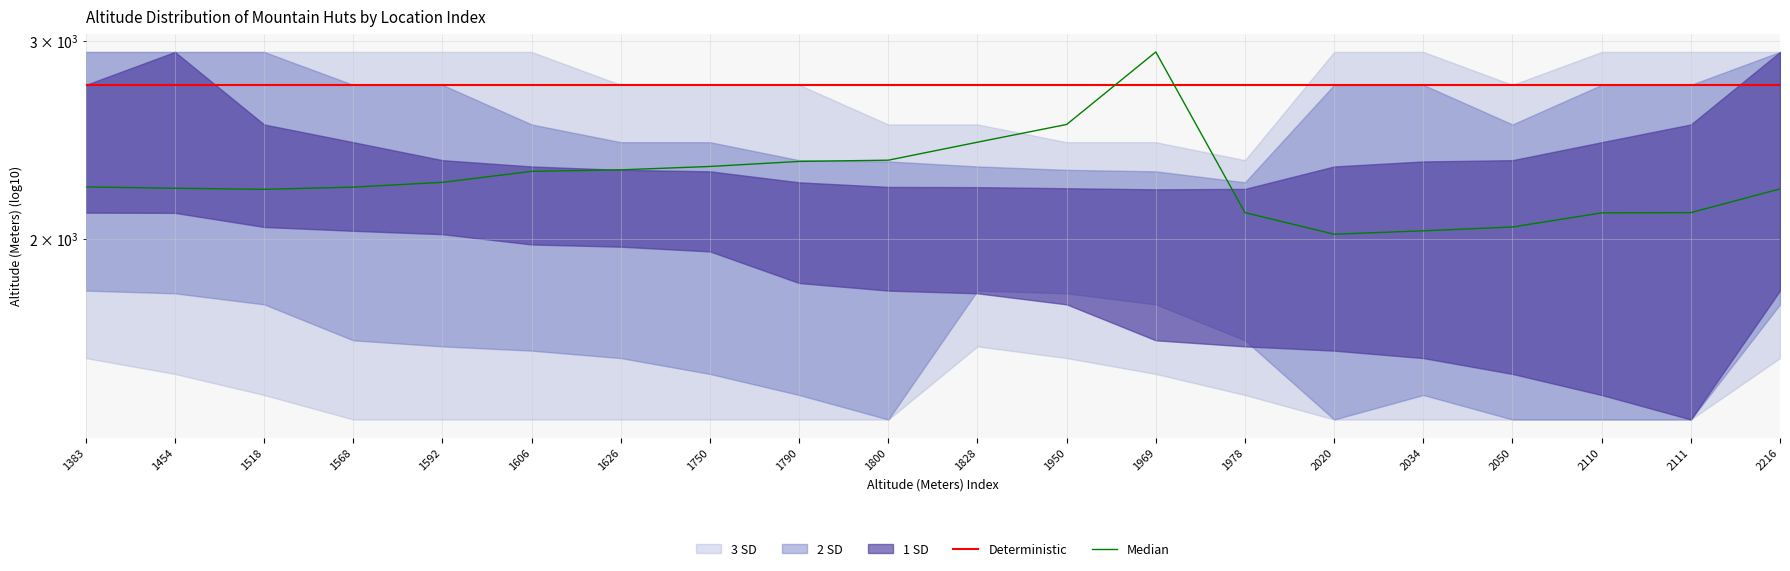

Reading left to right, extract all data points from this chart.

Deterministic: 1383=2741	1454=2741	1518=2741	1568=2741	1592=2741	1606=2741	1626=2741	1750=2741	1790=2741	1800=2741	1828=2741	1950=2741	1969=2741	1978=2741	2020=2741	2034=2741	2050=2741	2110=2741	2111=2741	2216=2741
Median: 1383=2225	1454=2219	1518=2214	1568=2224	1592=2246	1606=2297	1626=2304	1750=2320	1790=2344	1800=2350	1828=2438	1950=2528	1969=2932	1978=2111	2020=2020	2034=2034	2050=2050	2110=2110	2111=2111	2216=2216